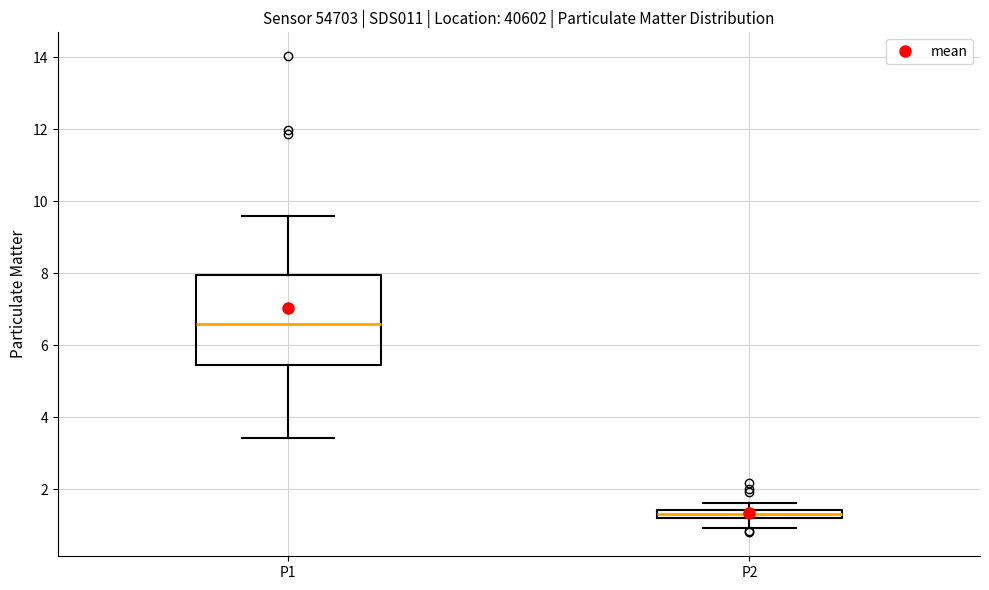

Comparing the boxes themselves (not the whiskers), which one is the tallest?

P1